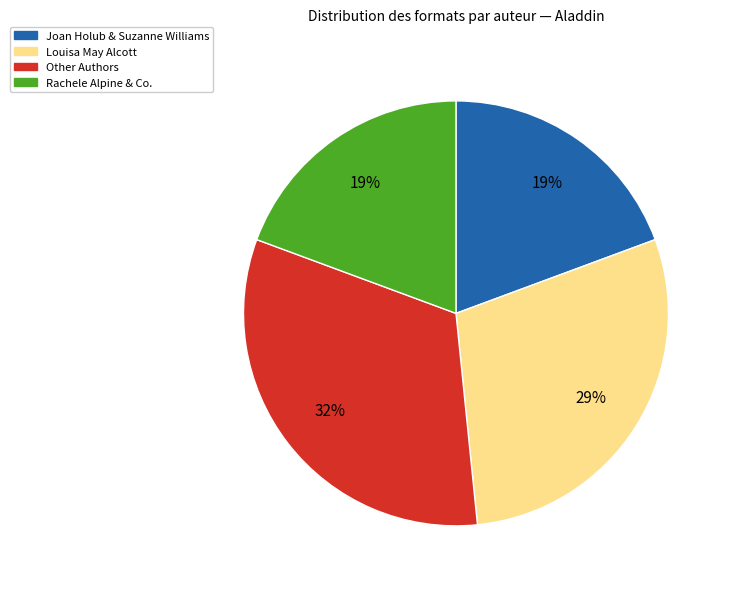

Is there any slice that represents more than half of the pie?

No